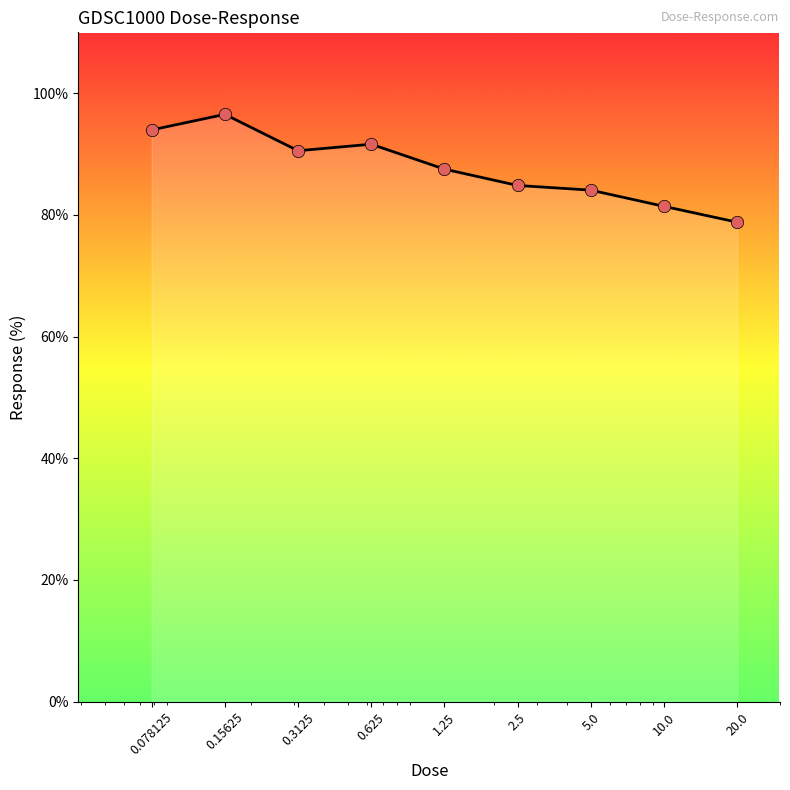

What is the smallest value displayed?

78.8